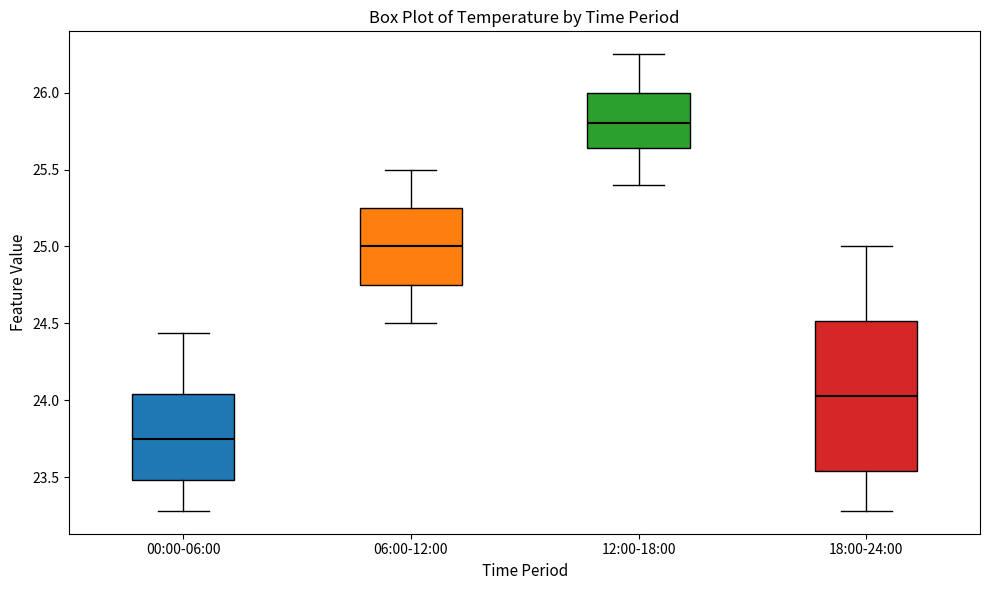

Which box has the highest median line?

12:00-18:00